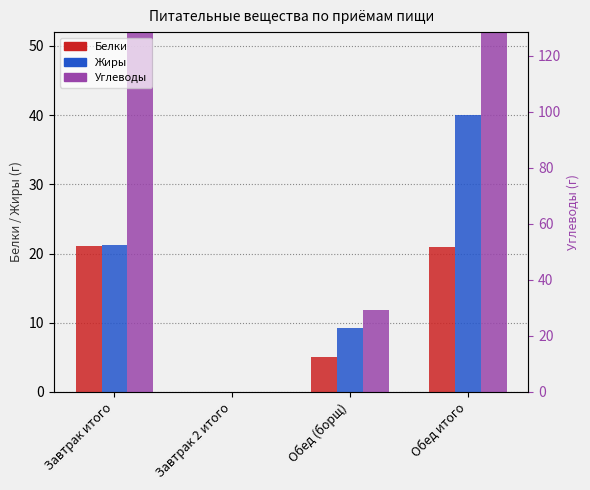

What is the value of the Жиры bar at the 1st from the left?

21.2